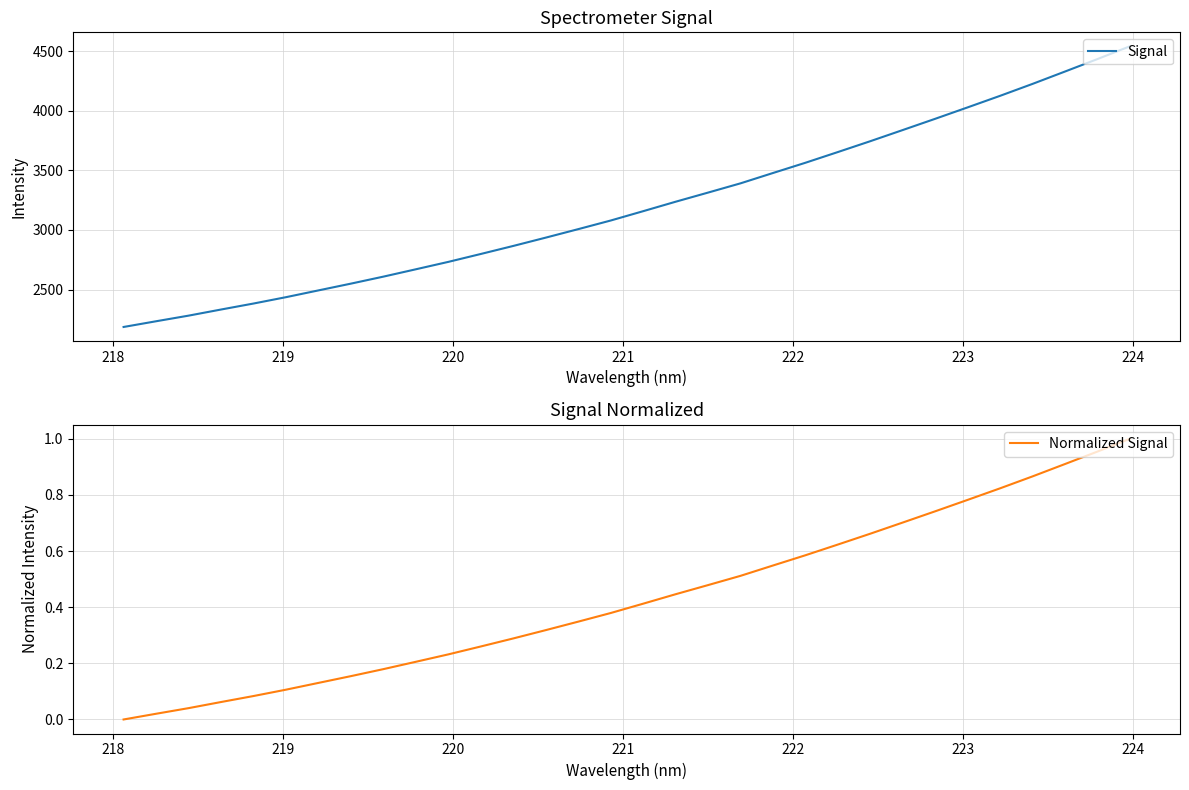

How many lines are shown in the chart?

2